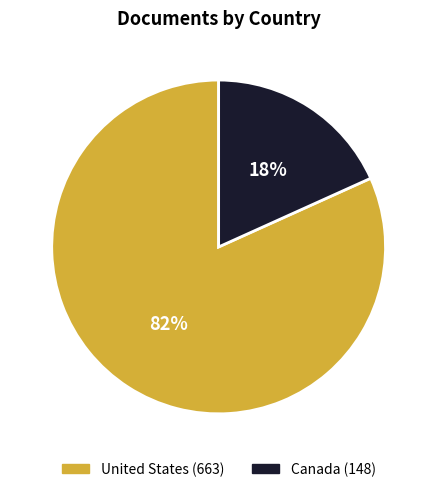

What is the largest slice in the pie chart?

United States